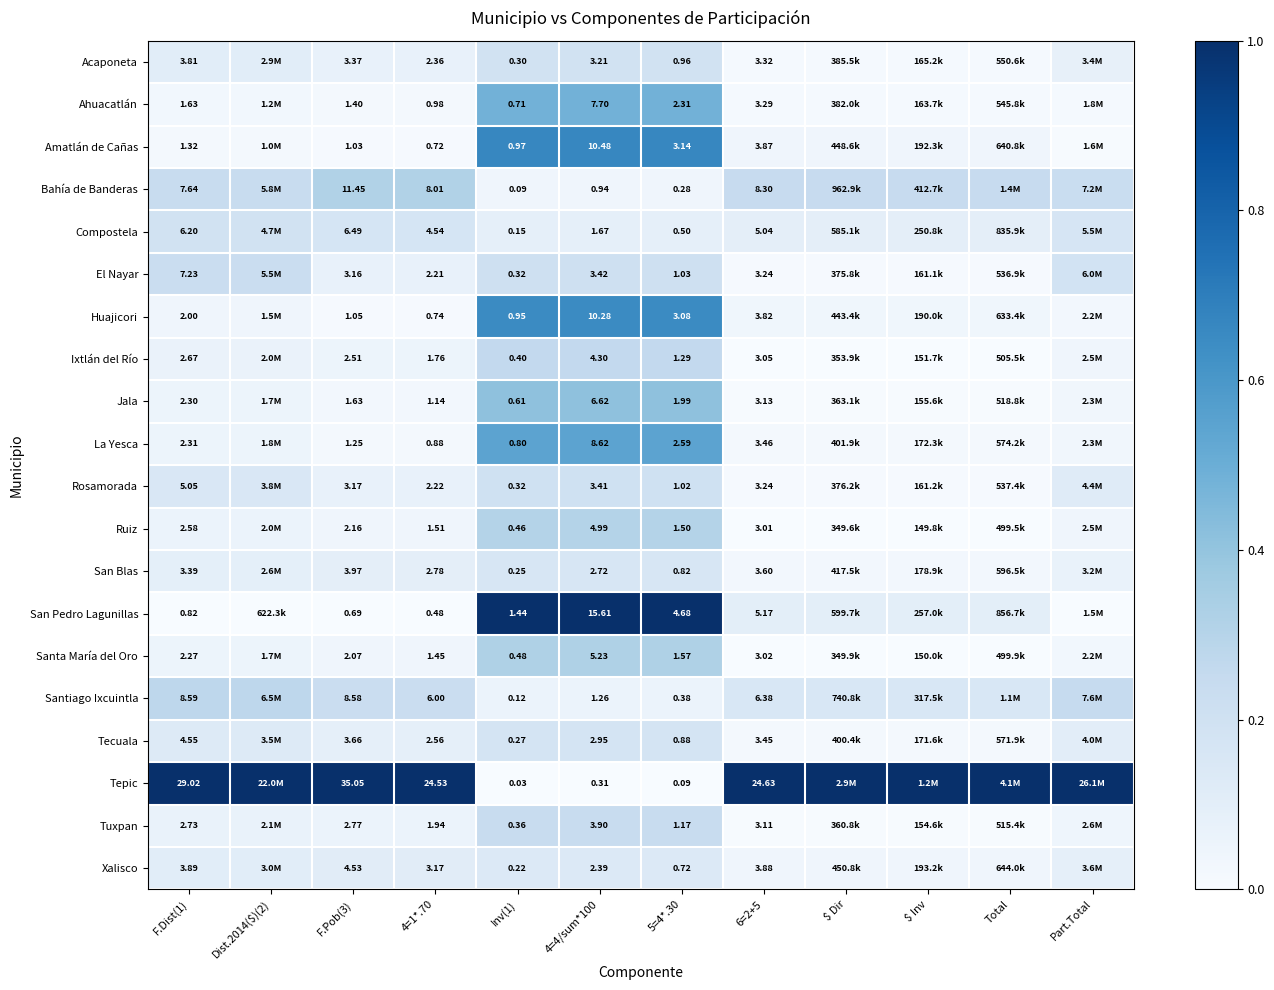

Between 4=4/sum*100 and 6=2+5, which series saw the biggest shift?

Tepic